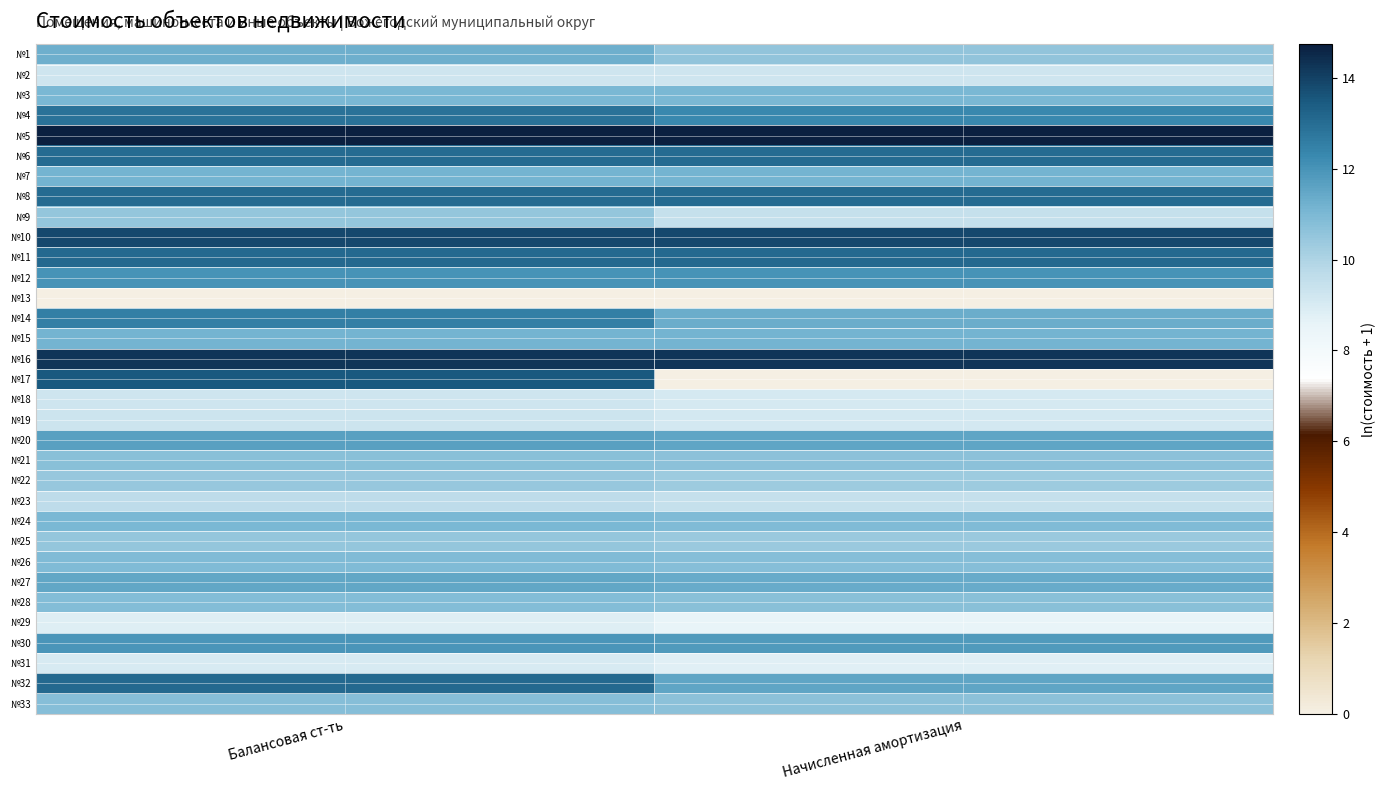

True or false: №33 has a value of 19.2 at Начисленная амортизация.

False